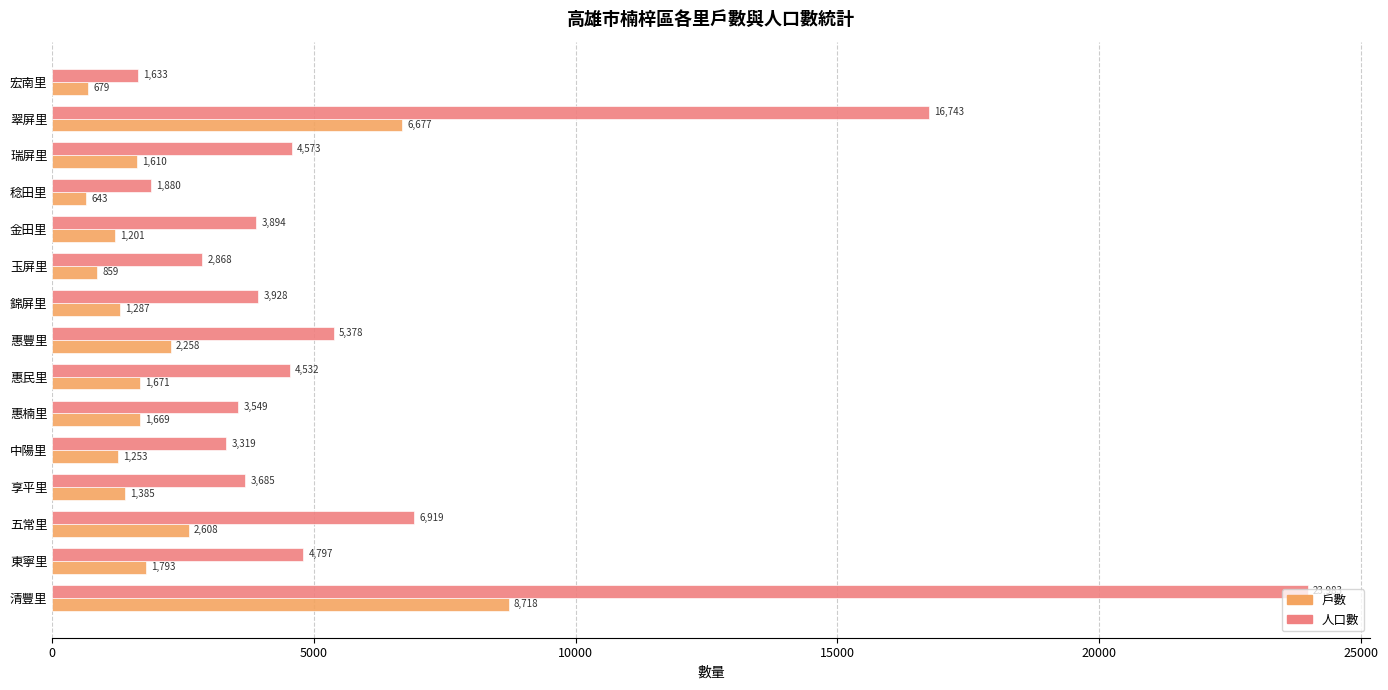

What is the greatest value displayed?

23983